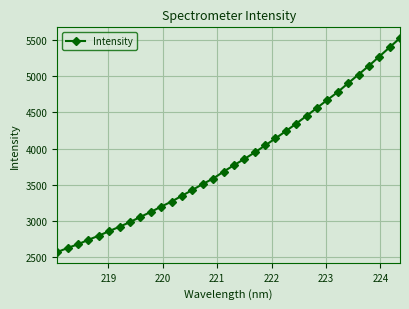

What is the value of the 3rd point from the left?

2682.5